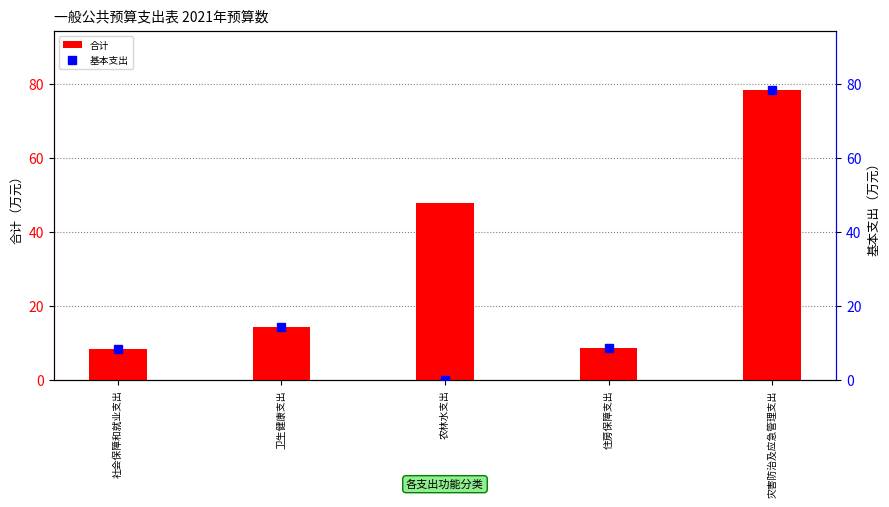

Does the chart contain any negative values?

No